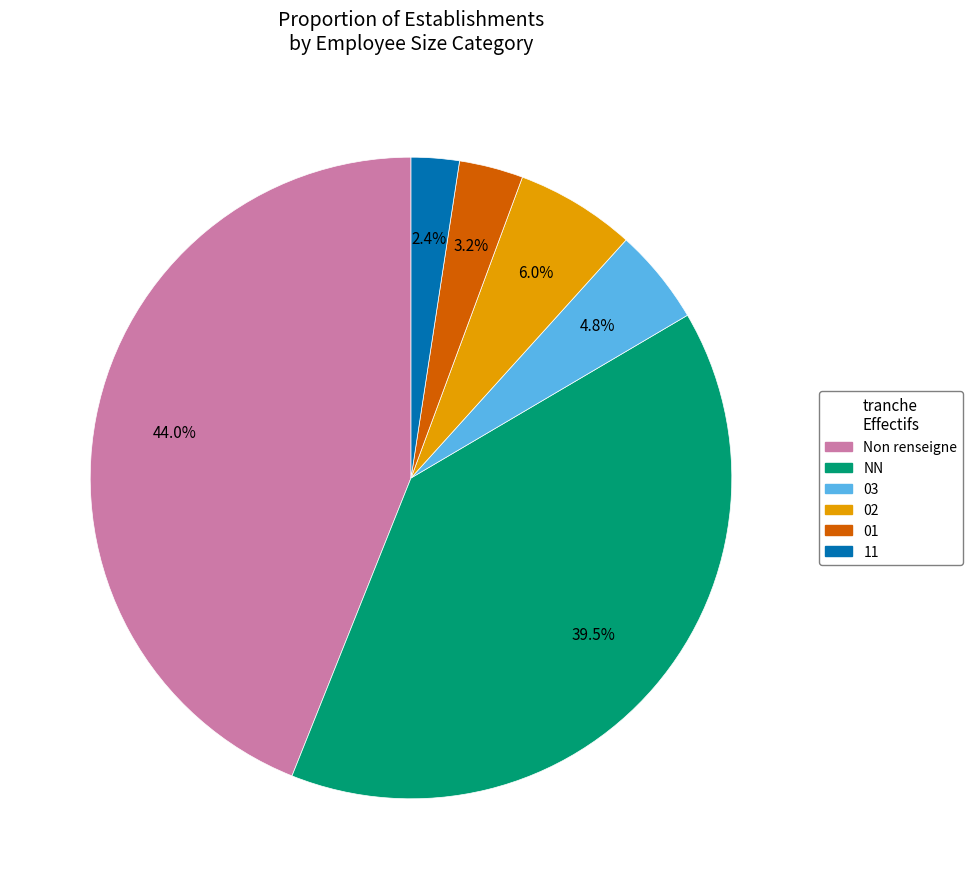

Is the sum of 01 and 03 greater than half?

No